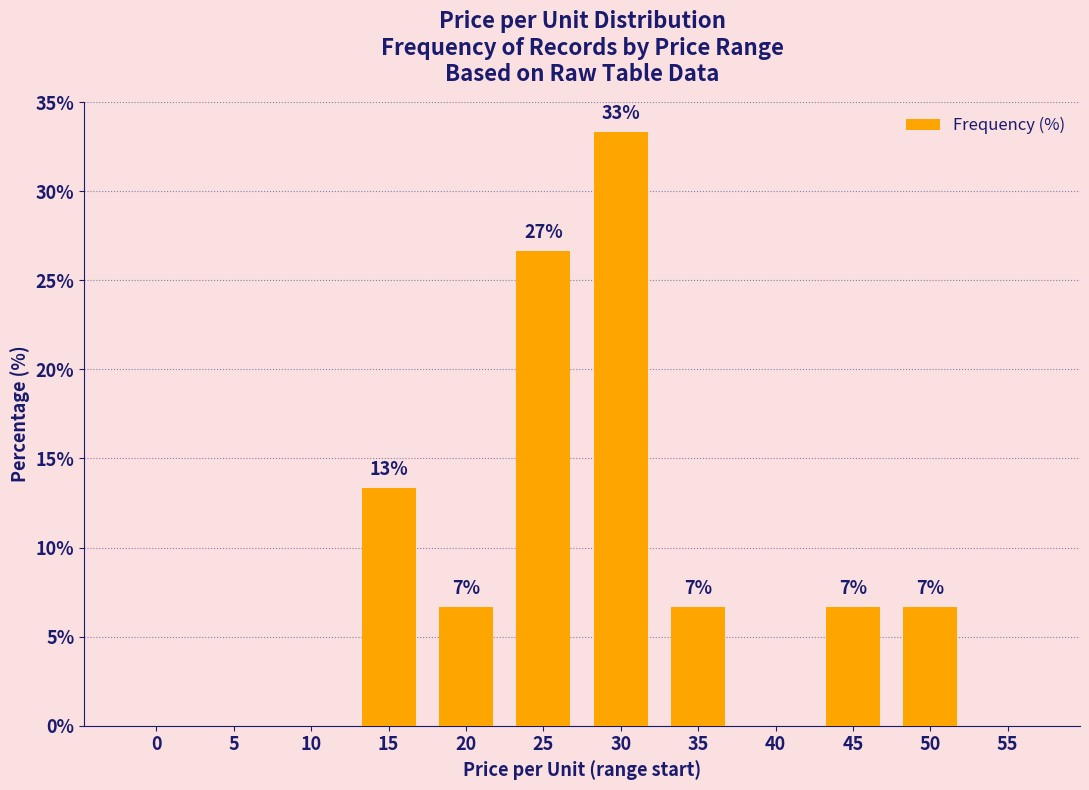

Are the bars horizontal?

No